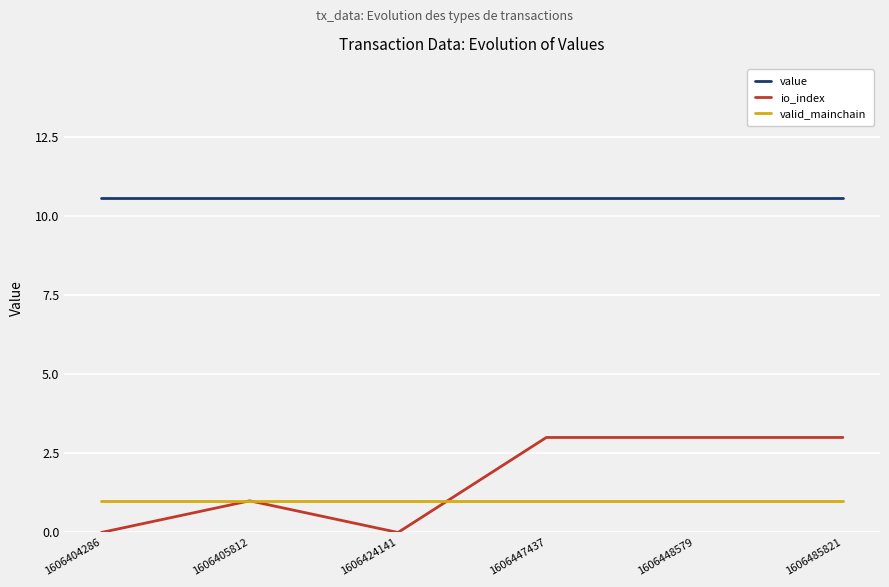

Does the chart display data point markers on the line(s)?

No